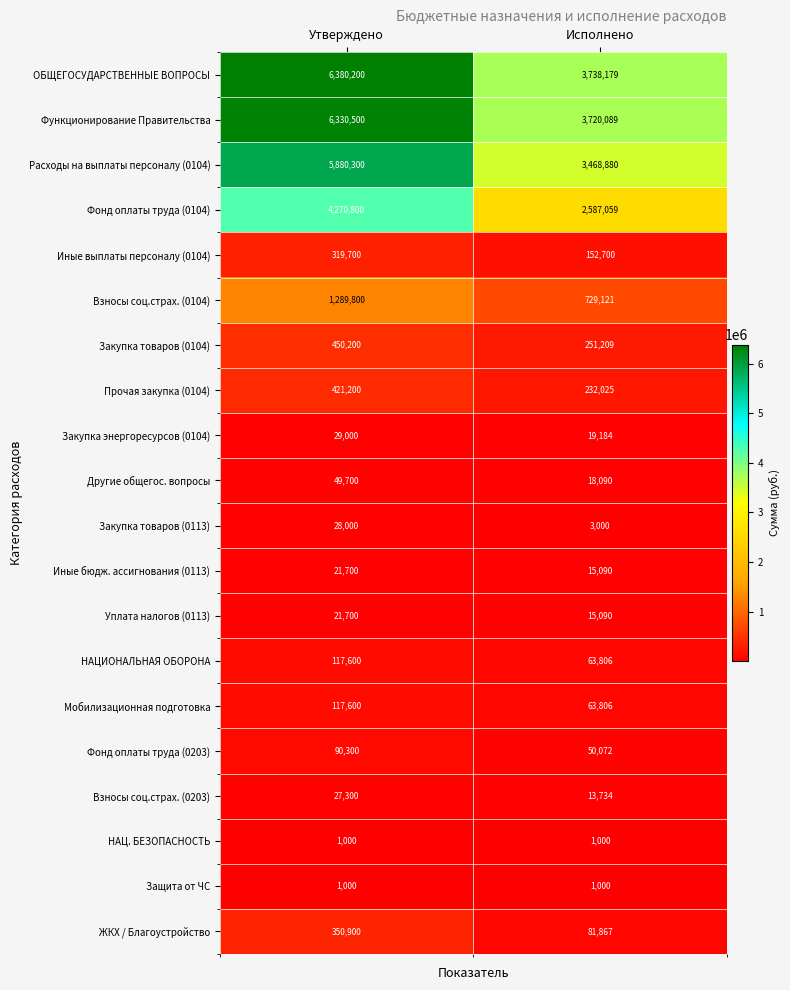

What is the sum of the Прочая закупка (0104) values at Утверждено and Исполнено?

653225